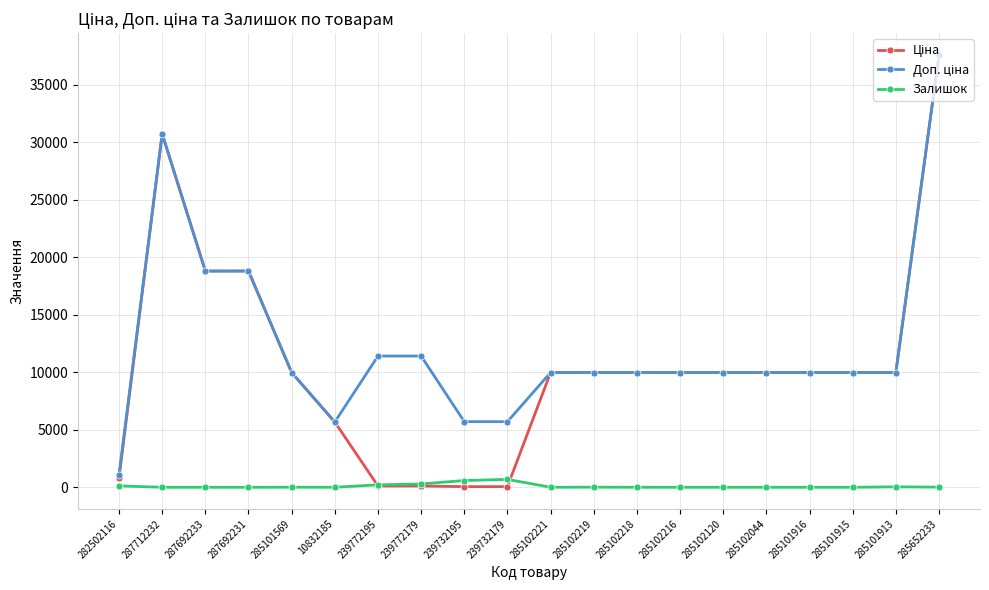

At which category is the sum across all series the highest?

285652233